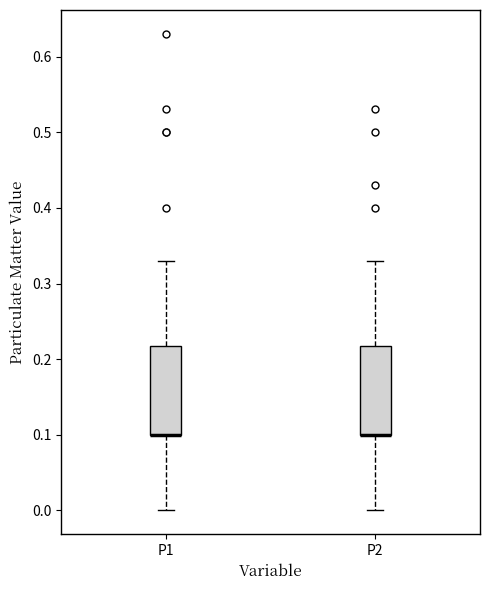

Reading left to right, transcribe this box plot: for each box, give where its median line is, the range the box spans, and where its two whiskers end, as read against the y-axis. The values are not printed on the chart, so give them approximately, as read against the axis.

P1: median 0.10 (drawn on the box's lower edge), box 0.10 to 0.22, whiskers 0.00 to 0.33
P2: median 0.10 (drawn on the box's lower edge), box 0.10 to 0.22, whiskers 0.00 to 0.33